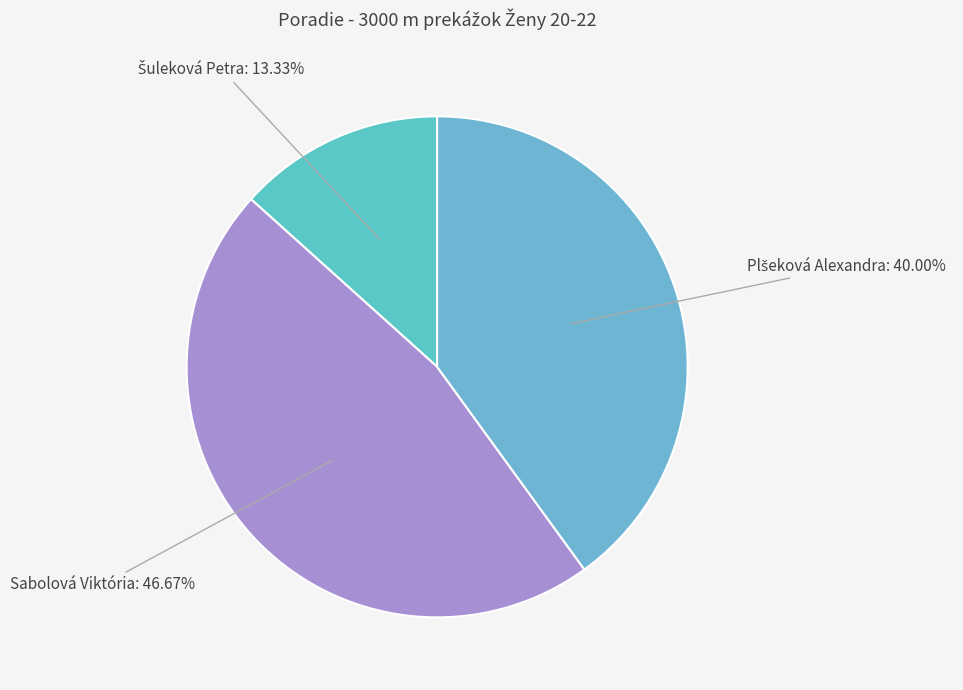

Which category has the smallest portion of the pie?

Šuleková Petra